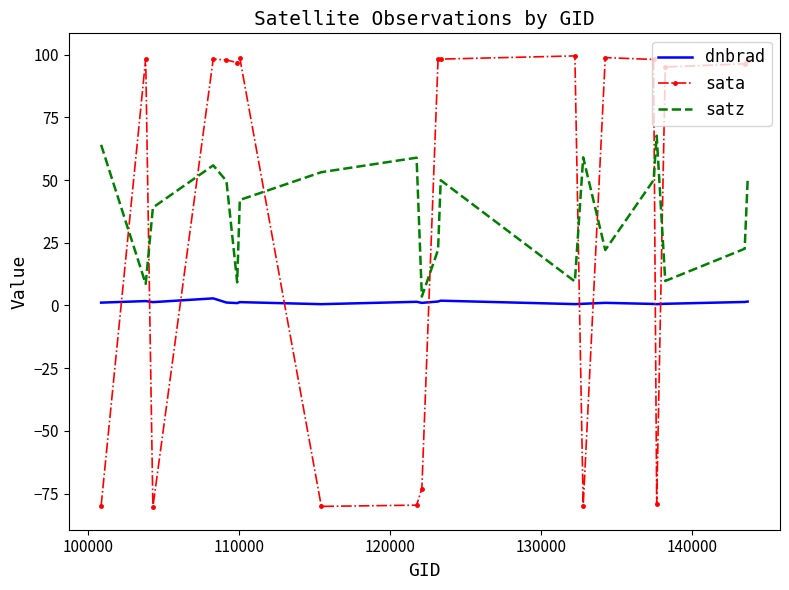

Rank the series by their maximum value, from lowest to highest.

dnbrad, satz, sata